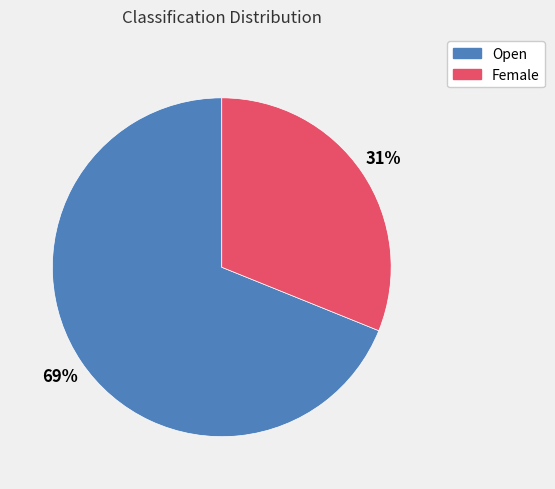

Rank the categories by value from lowest to highest.

Female, Open